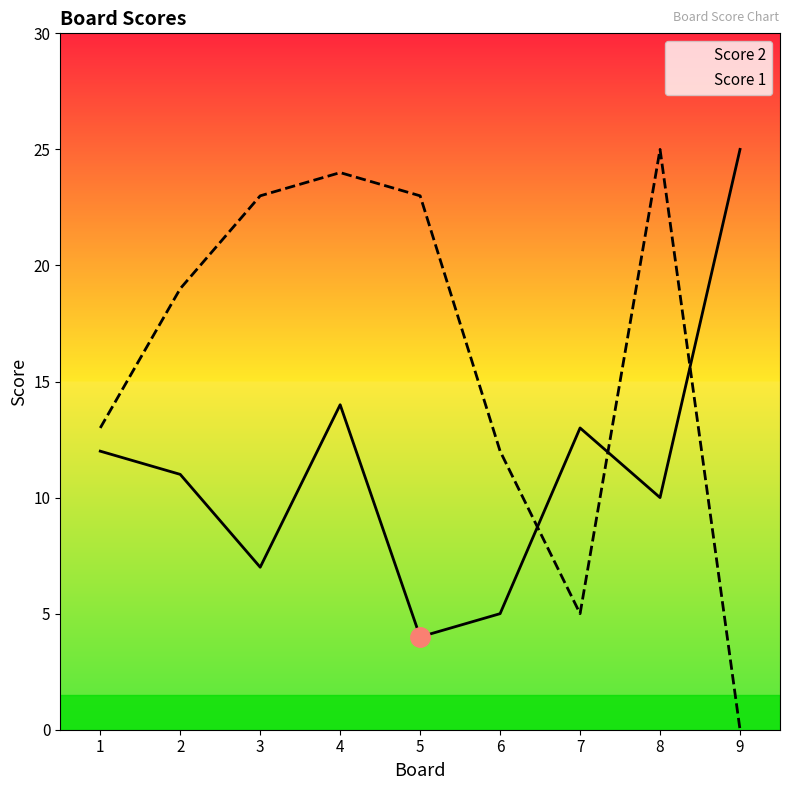

Reading left to right, list all the values displayed in this chart.

Score 2: 12	11	7	14	4	5	13	10	25
Score 1: 13	19	23	24	23	12	5	25	0